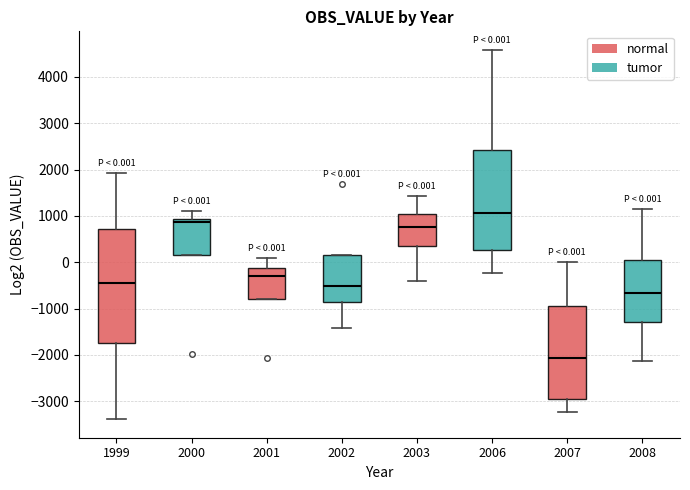

Which box has the lowest median line?

2007